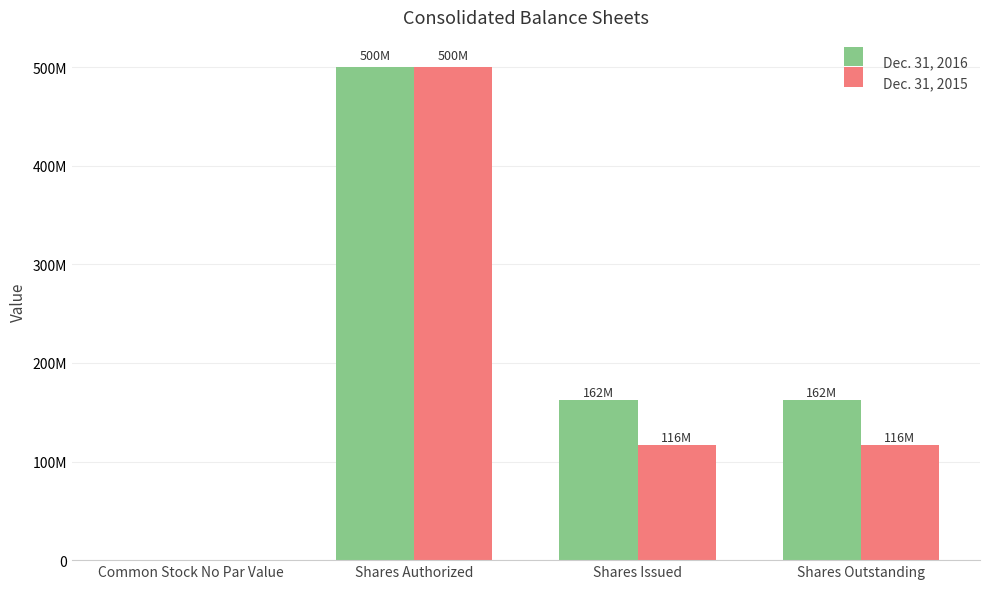

Which category has the lowest value in the Dec. 31, 2016 series?

Common Stock No Par Value